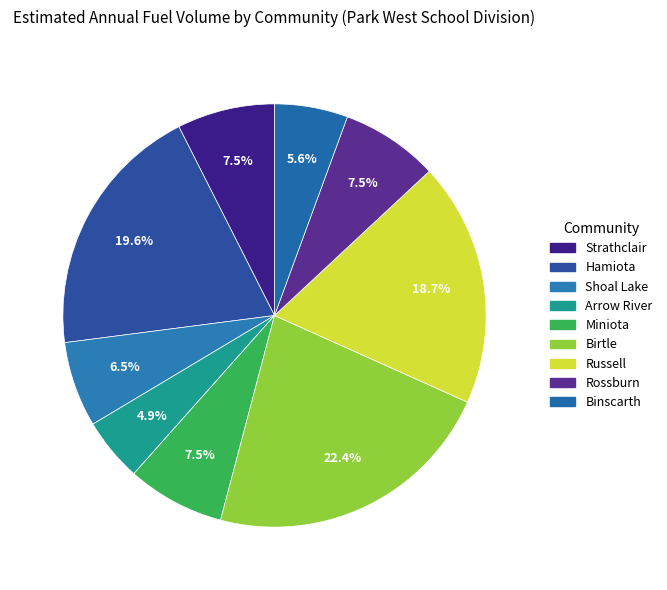

True or false: Hamiota accounts for 20% of the total.

True